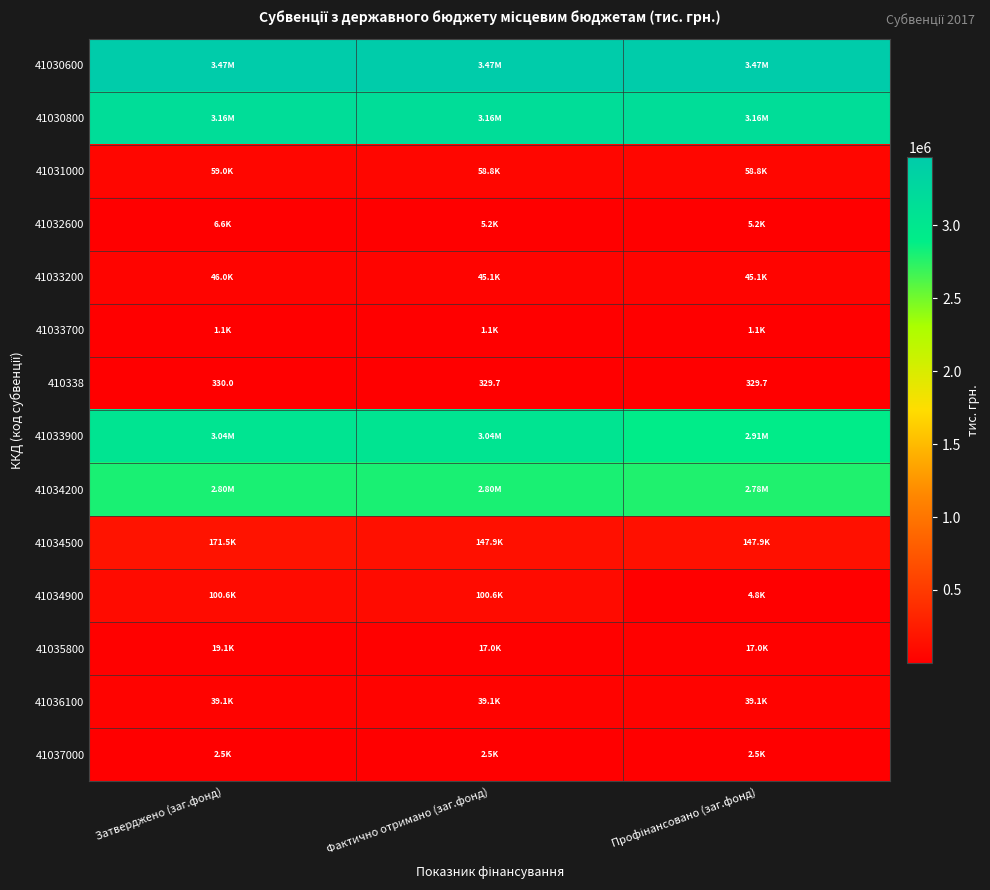

Rank the series at Профінансовано (заг.фонд) from lowest to highest value.

410338, 41033700, 41037000, 41034900, 41032600, 41035800, 41036100, 41033200, 41031000, 41034500, 41034200, 41033900, 41030800, 41030600